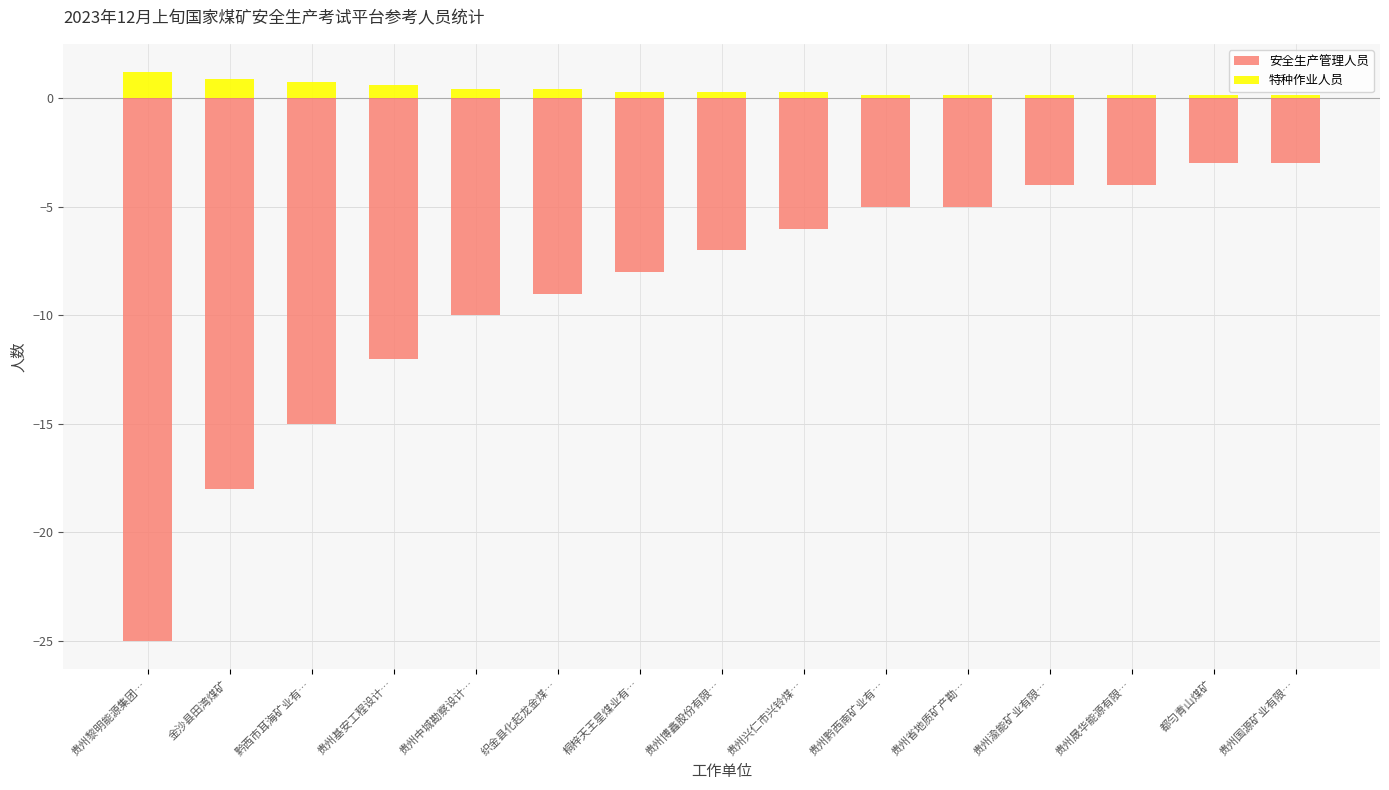

Between 贵州博鑫股份有限… and 贵州省地质矿产勘…, which series saw the biggest shift?

安全生产管理人员